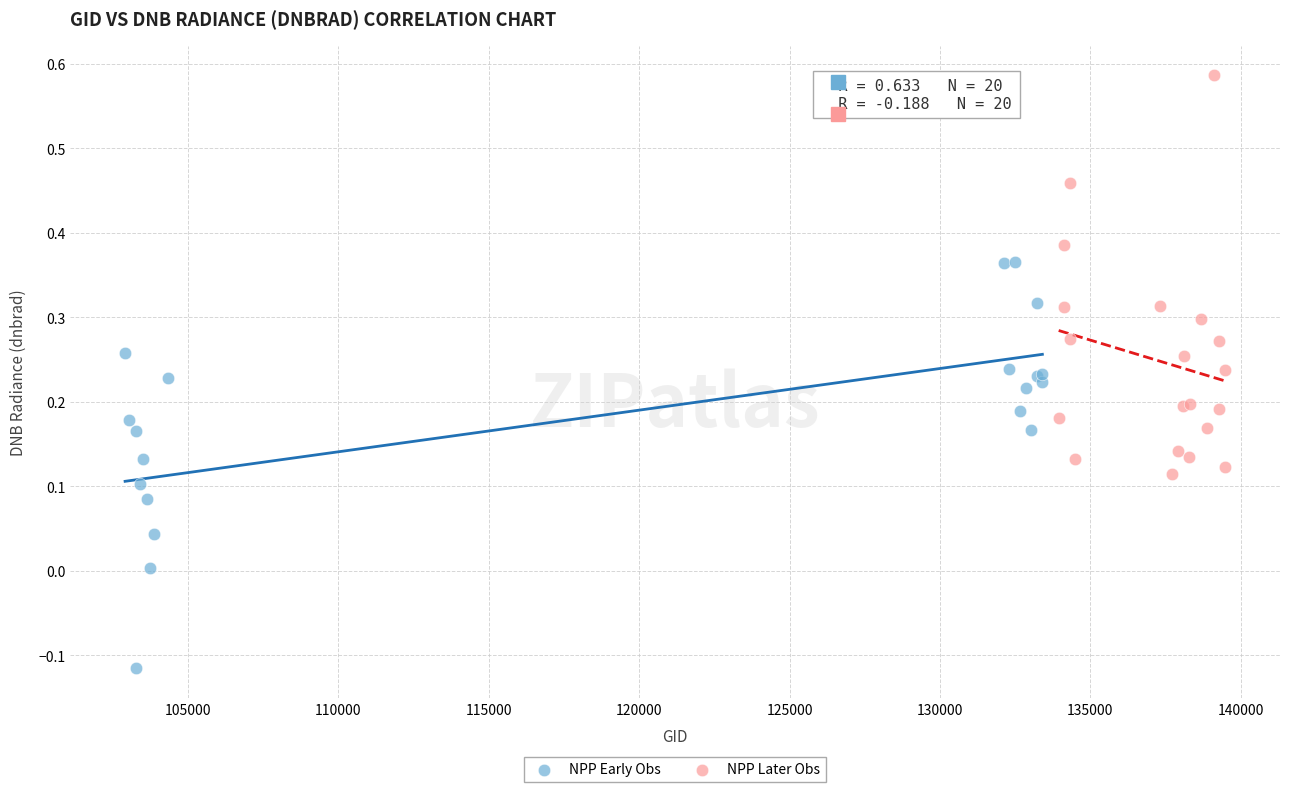

Which series reaches the minimum Y coordinate?

NPP Early Obs